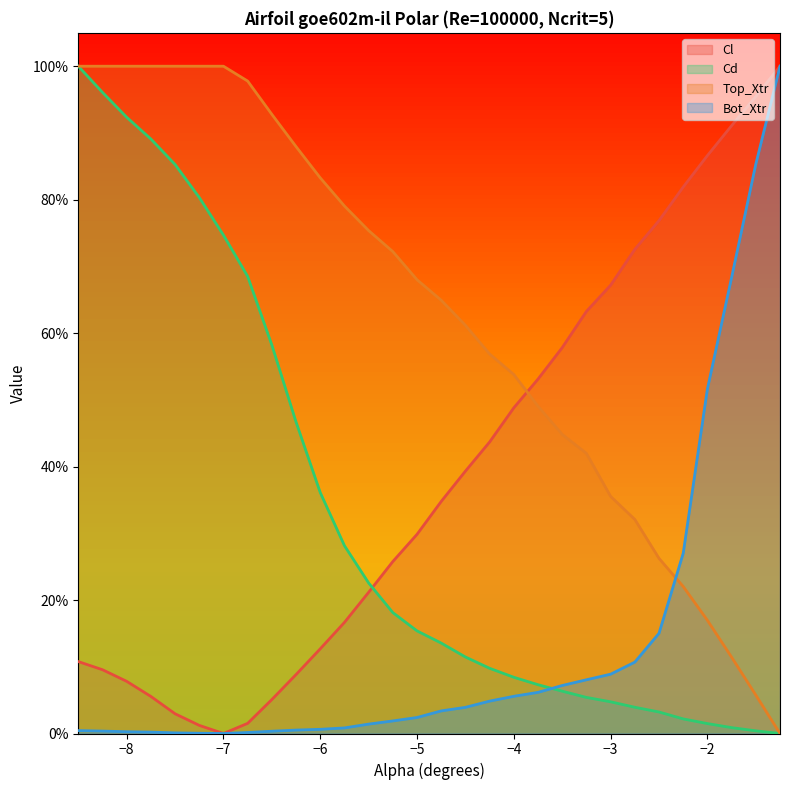

True or false: Cd has more than 2 points higher than both neighbors.

False